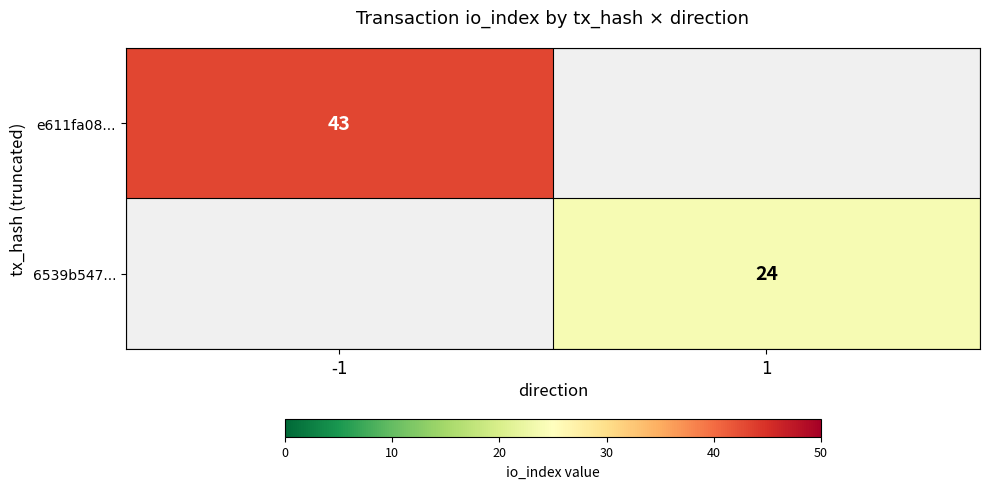

The e611fa08... series shows 43 at -1. True or false?

True